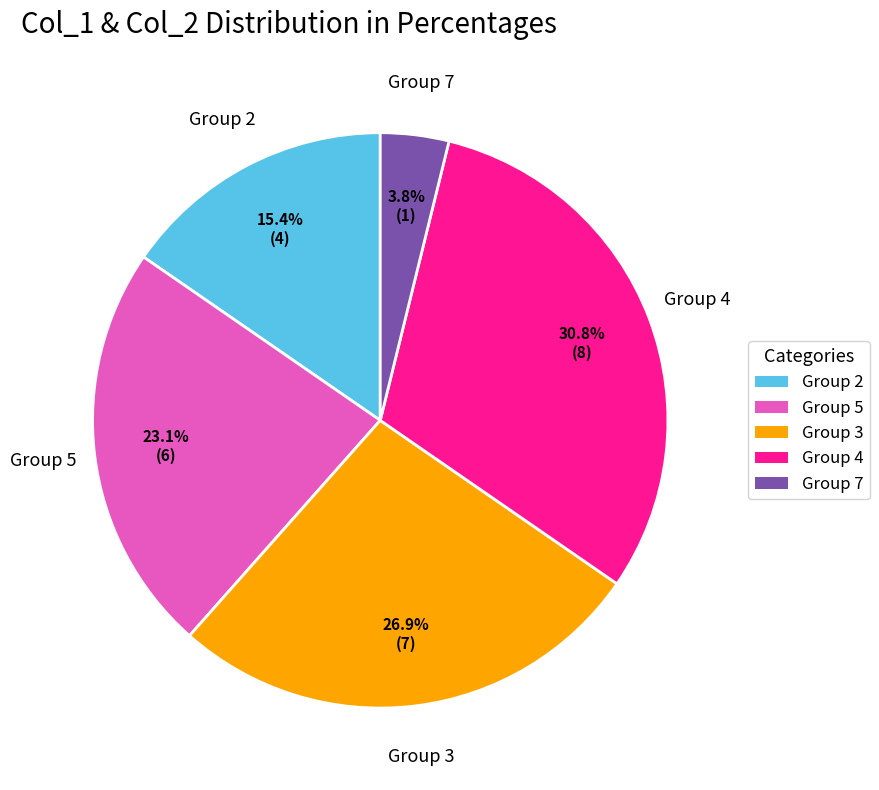

Is there any slice that represents more than half of the pie?

No